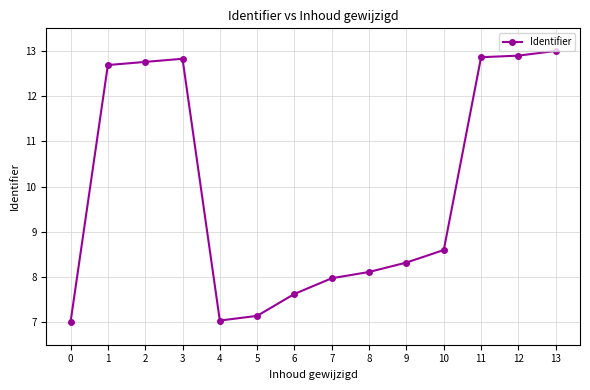

How many values are below 8?

5